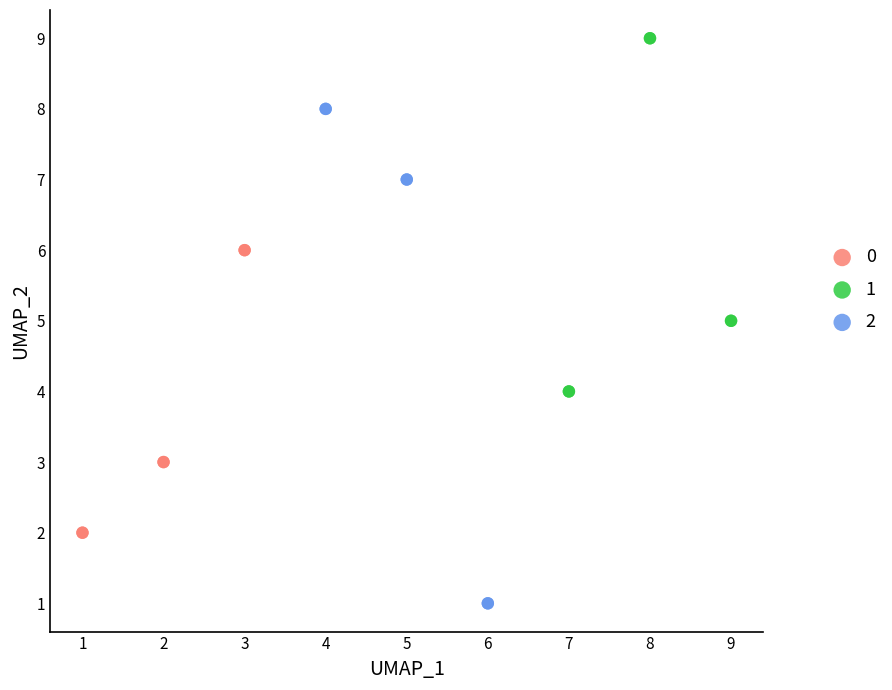

Which series has the largest Y range (max minus min)?

2